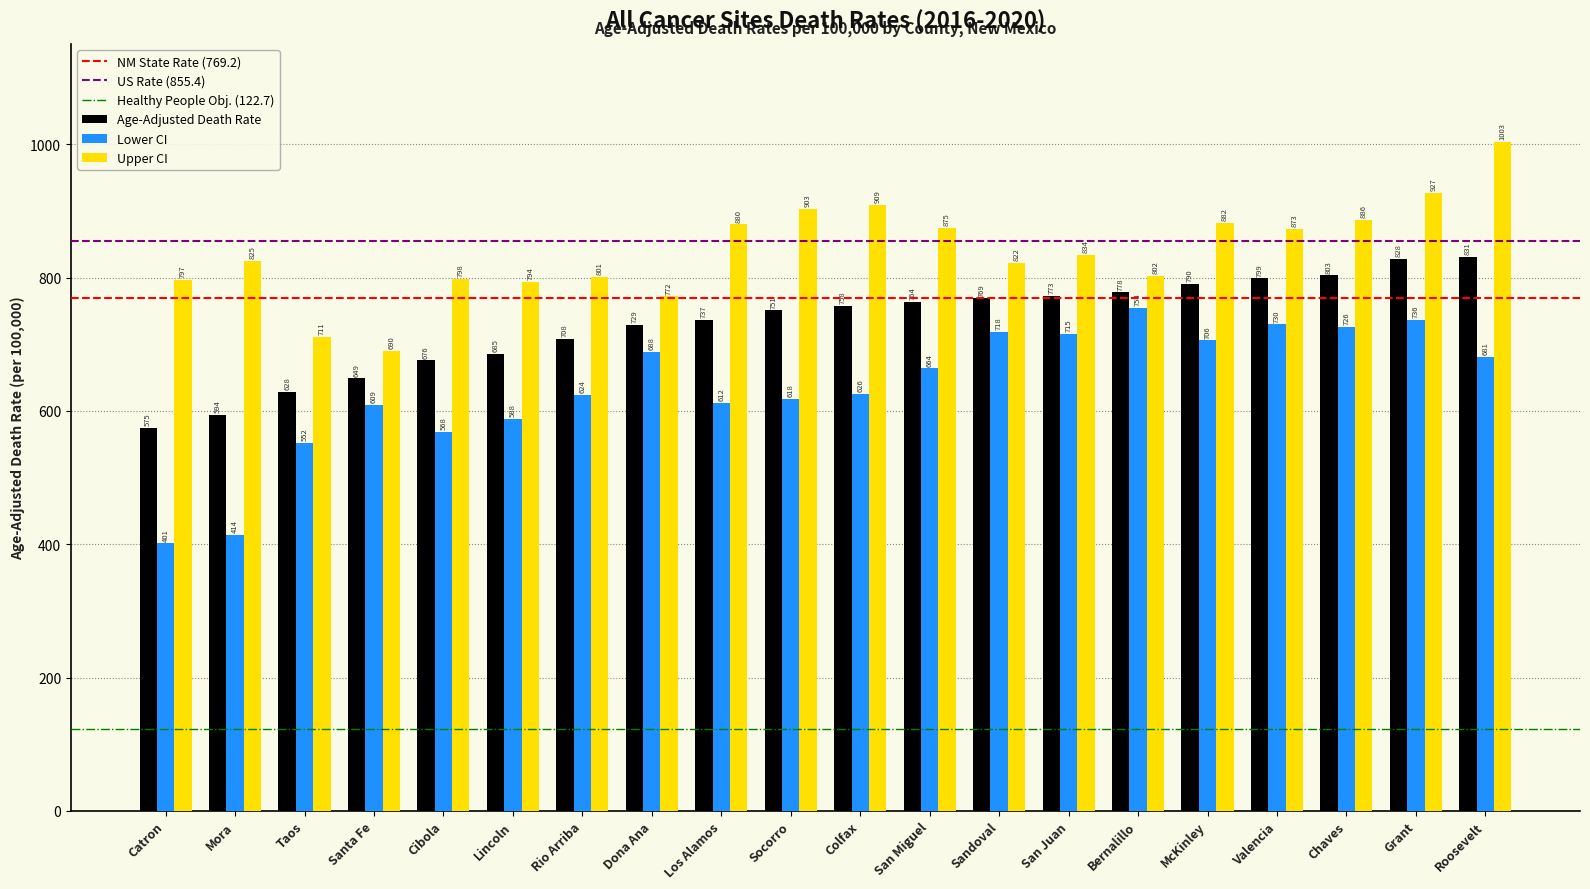

Is it true that Lower CI equals 609.0 at Santa Fe?

True